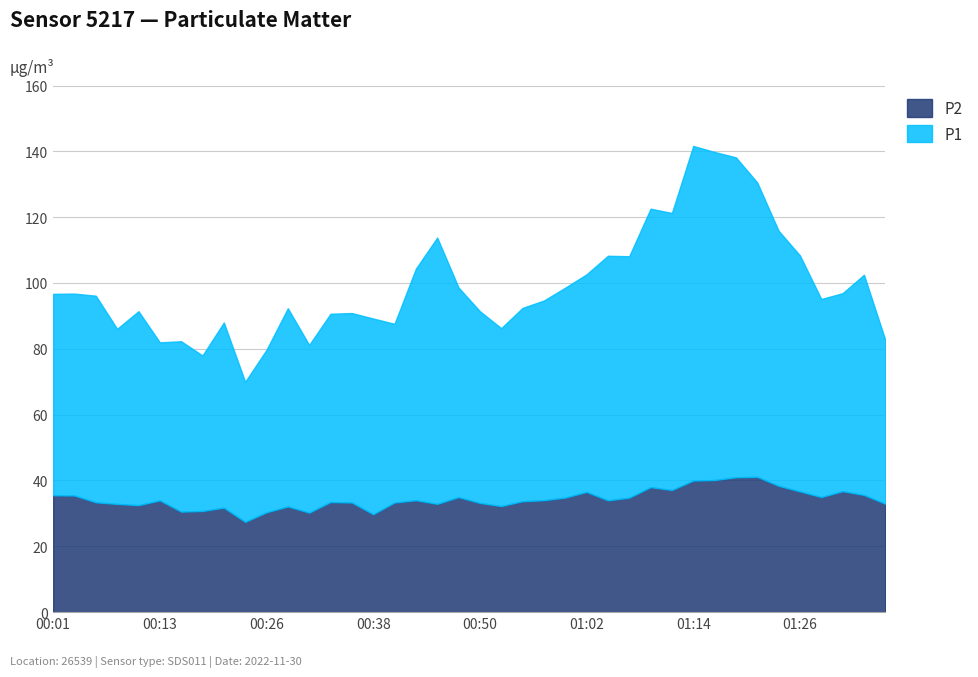

What value does the P2 series have at 00:01?

35.5